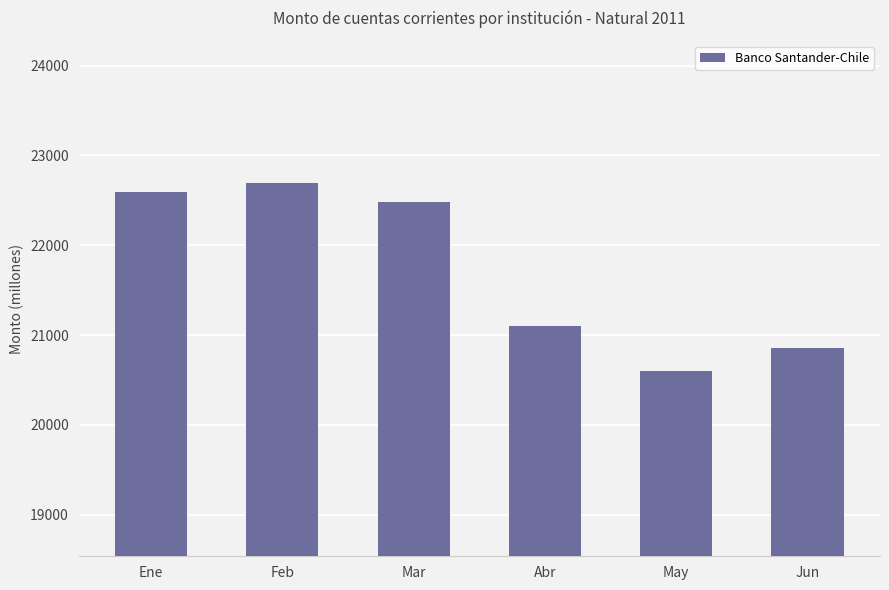

Rank the categories by value from lowest to highest.

May, Jun, Abr, Mar, Ene, Feb